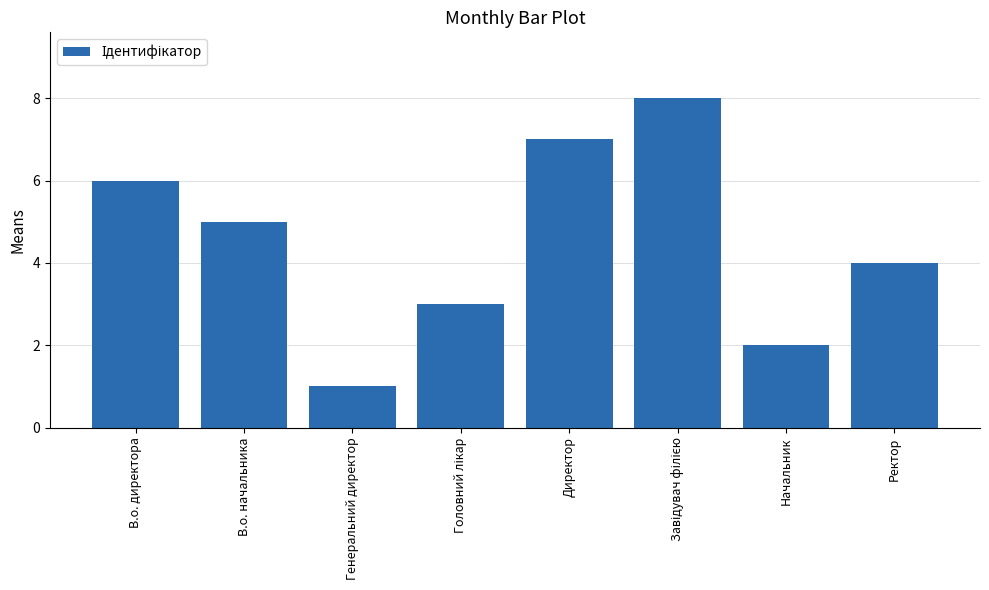

What is the greatest value displayed?

8